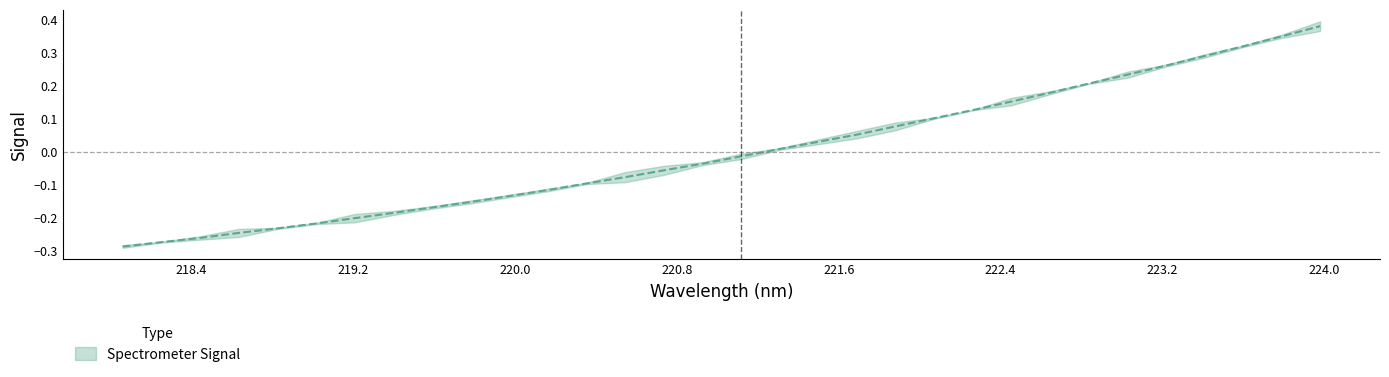

Which category has the lowest value across all series?

218.0596